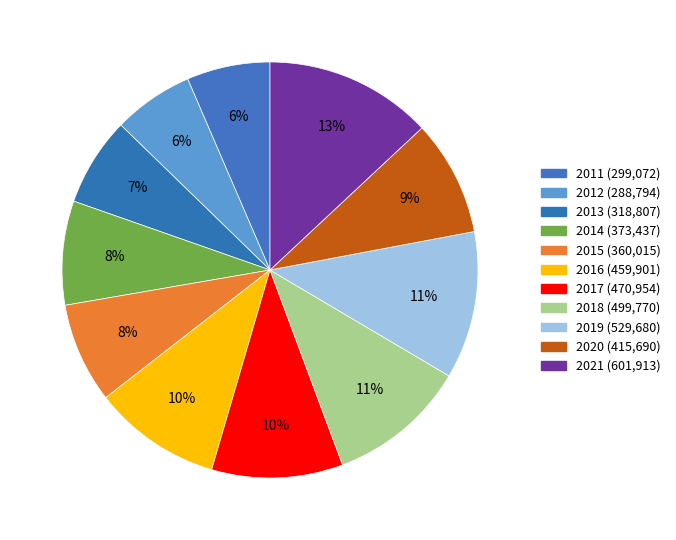

Does 2019 represent more than half of the total?

No